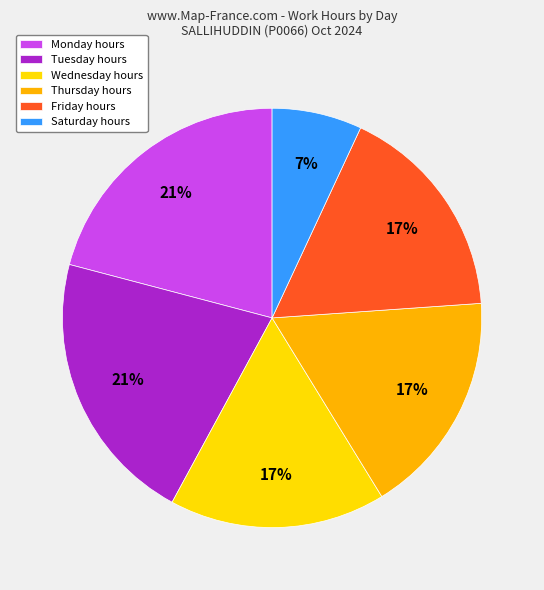

Combined, do Wednesday hours and Friday hours account for over 50%?

No